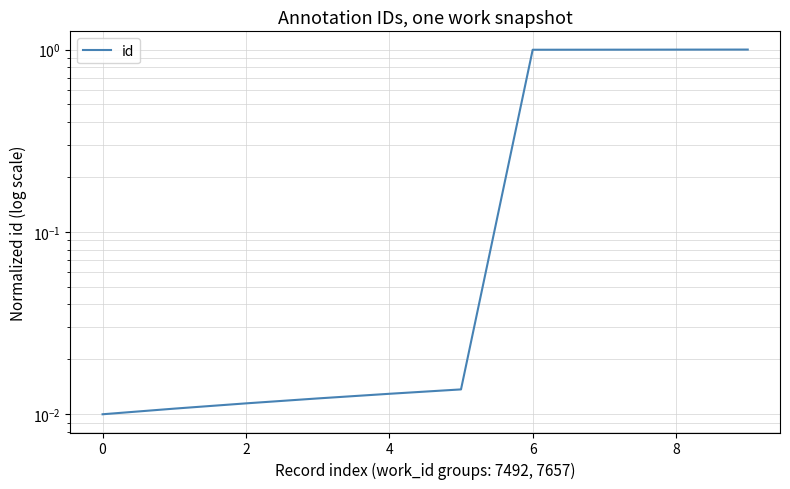

True or false: the data shows 1.5 at 6.

False